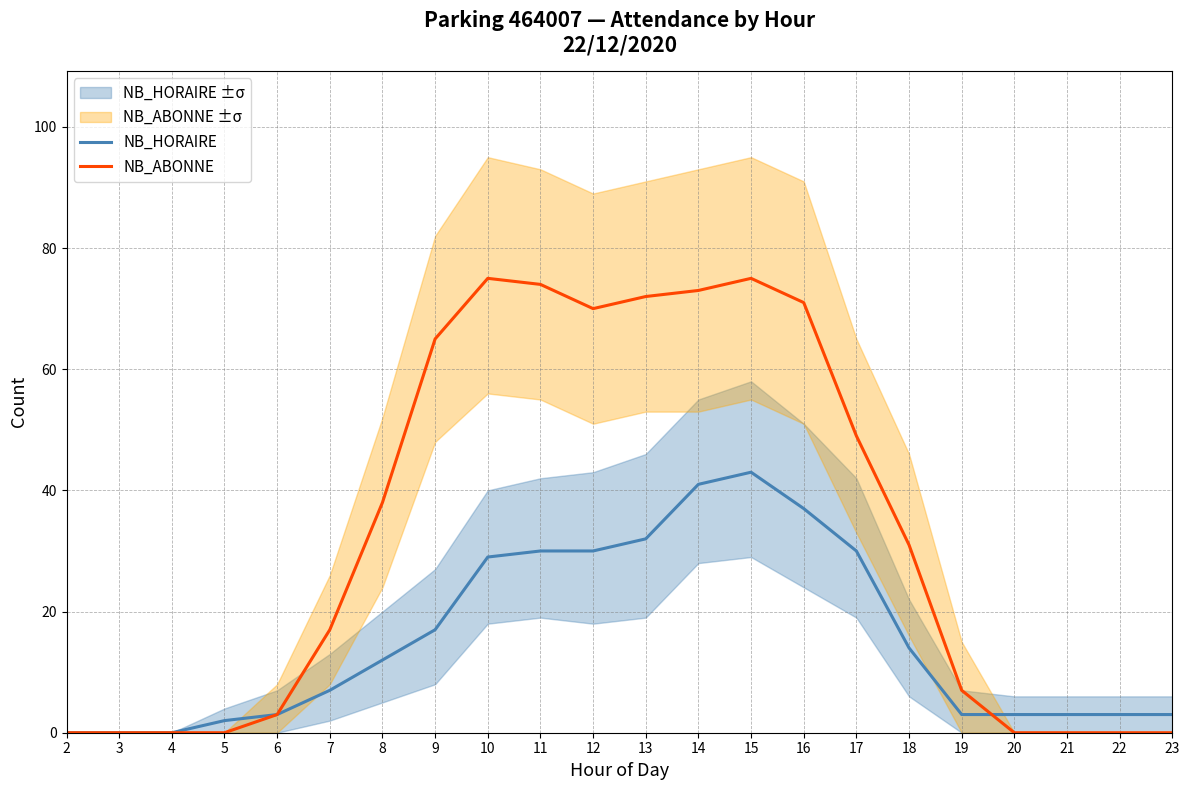

List the series in order of their overall mean, lowest first.

NB_HORAIRE, NB_ABONNE